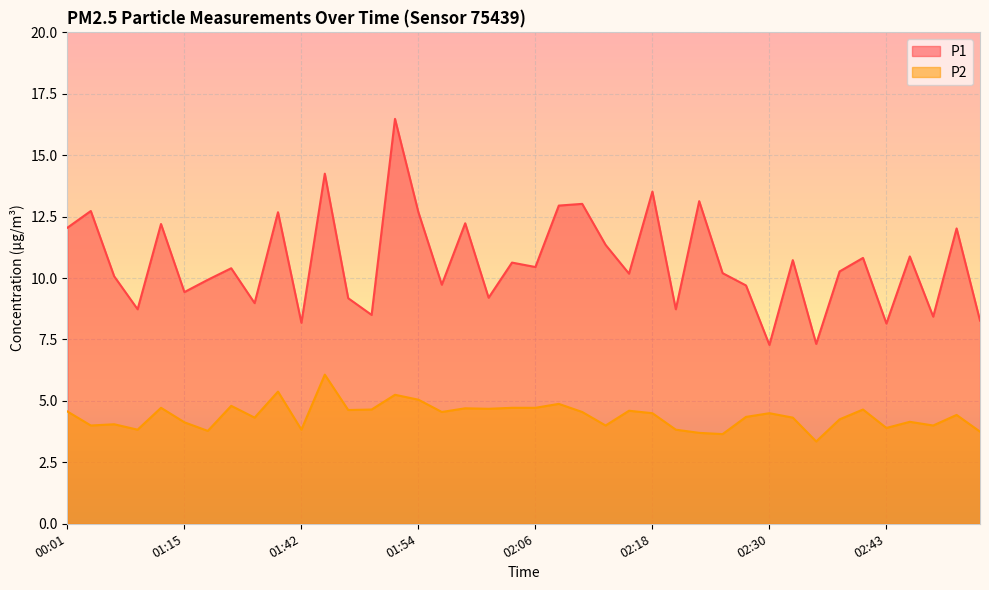

Reading left to right, what are all the values shown in this chart?

P1: 00:01=12.1	01:05=12.7	01:08=10.1	01:10=8.7	01:13=12.2	01:15=9.4	01:17=9.9	01:20=10.4	01:37=9.0	01:39=12.7	01:42=8.2	01:44=14.2	01:46=9.2	01:49=8.5	01:51=16.5	01:54=12.7	01:56=9.7	01:59=12.2	02:01=9.2	02:03=10.6	02:06=10.4	02:08=12.9	02:11=13.0	02:13=11.3	02:16=10.2	02:18=13.5	02:21=8.7	02:23=13.1	02:25=10.2	02:28=9.7	02:30=7.3	02:33=10.7	02:35=7.3	02:38=10.3	02:40=10.8	02:43=8.2	02:45=10.9	02:47=8.4	02:50=12.0	02:52=8.3
P2: 00:01=4.6	01:05=4.0	01:08=4.0	01:10=3.8	01:13=4.7	01:15=4.1	01:17=3.8	01:20=4.8	01:37=4.3	01:39=5.4	01:42=3.8	01:44=6.1	01:46=4.6	01:49=4.7	01:51=5.2	01:54=5.0	01:56=4.5	01:59=4.7	02:01=4.7	02:03=4.7	02:06=4.7	02:08=4.9	02:11=4.5	02:13=4.0	02:16=4.6	02:18=4.5	02:21=3.8	02:23=3.7	02:25=3.6	02:28=4.3	02:30=4.5	02:33=4.3	02:35=3.4	02:38=4.2	02:40=4.7	02:43=3.9	02:45=4.2	02:47=4.0	02:50=4.4	02:52=3.8